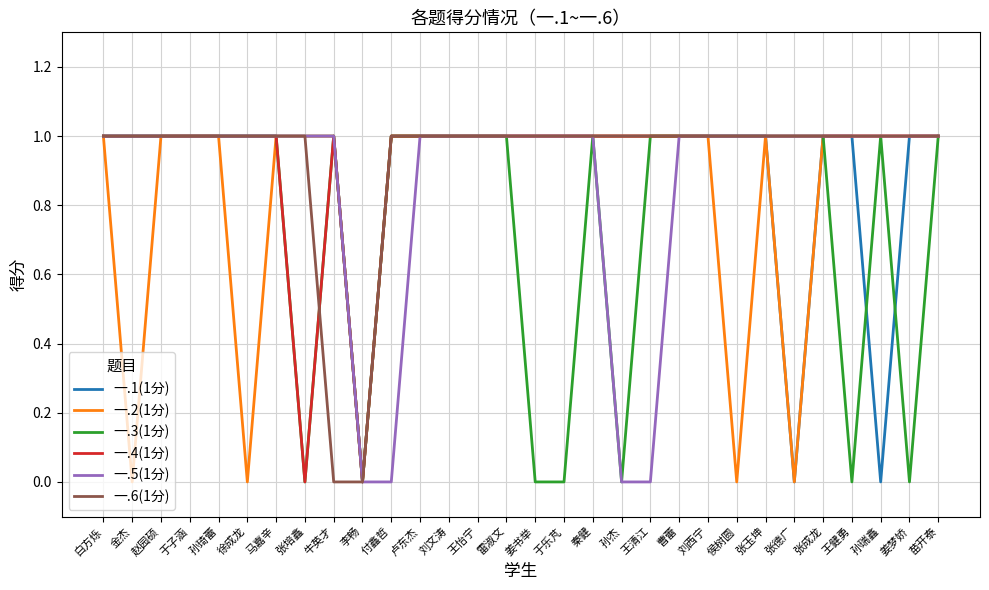

What are all the series names shown in the legend?

一.1(1分), 一.2(1分), 一.3(1分), 一.4(1分), 一.5(1分), 一.6(1分)